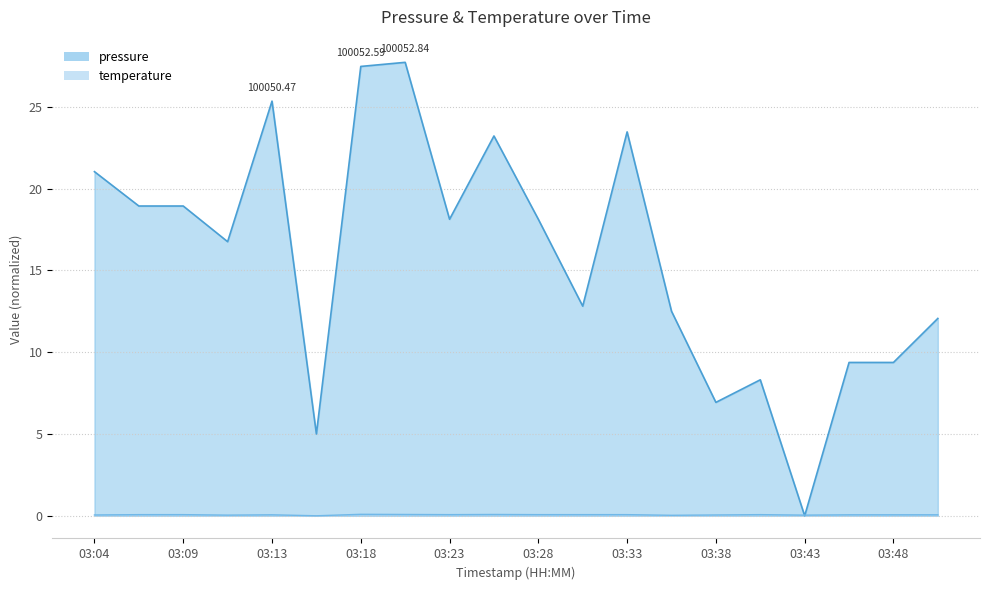

List the labels in order of temperature value, smallest first.

03:16, 03:35, 03:11, 03:43, 03:04, 03:38, 03:13, 03:45, 03:48, 03:50, 03:06, 03:09, 03:23, 03:28, 03:31, 03:33, 03:40, 03:21, 03:26, 03:18